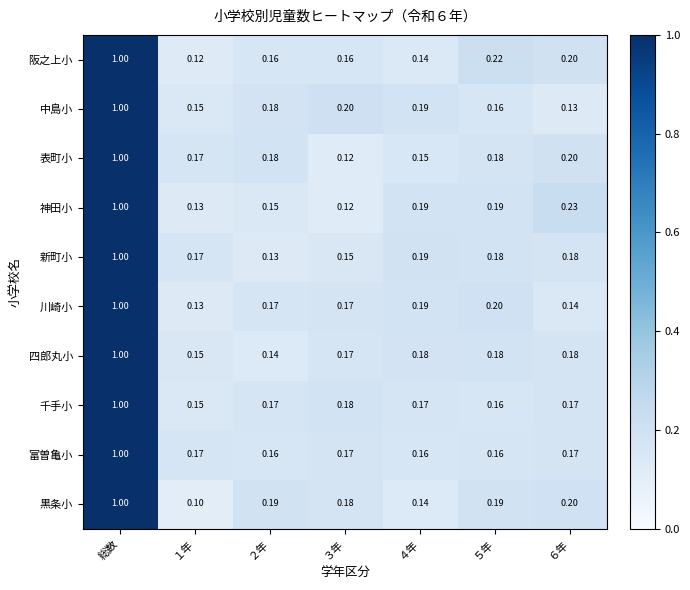

At which category is the sum across all series the highest?

総数